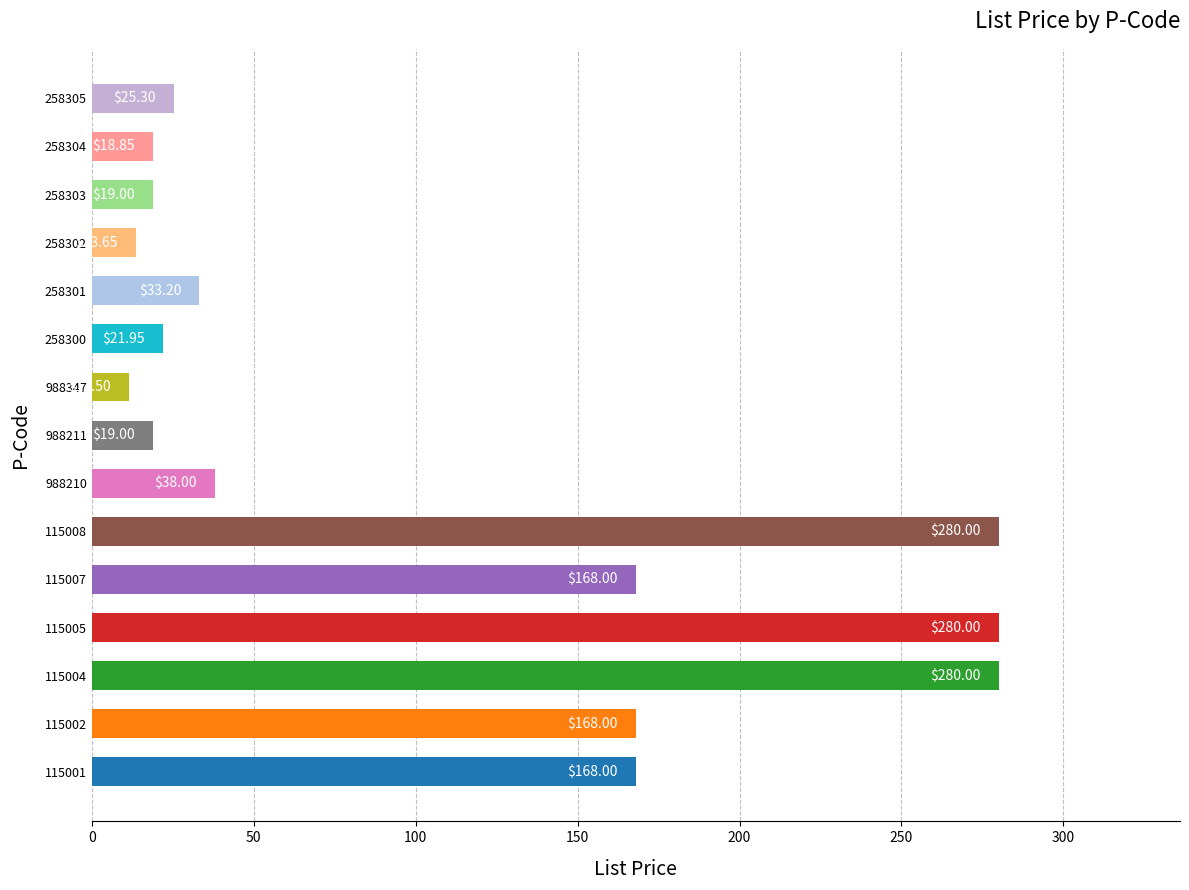

Between 258303 and 988347, which is larger?

258303